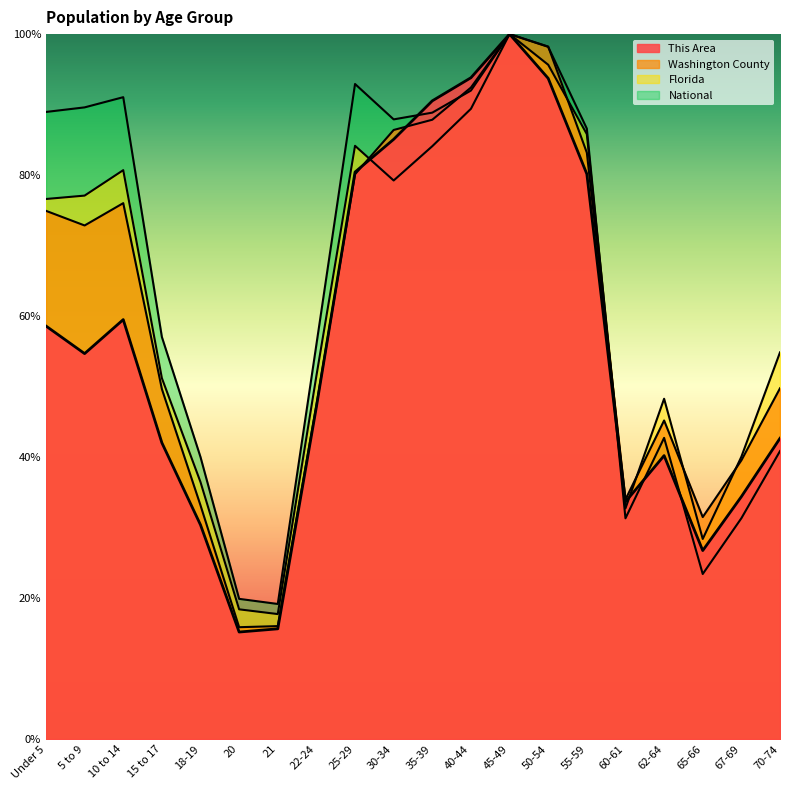

What is the label of the 5th point from the left?

18-19